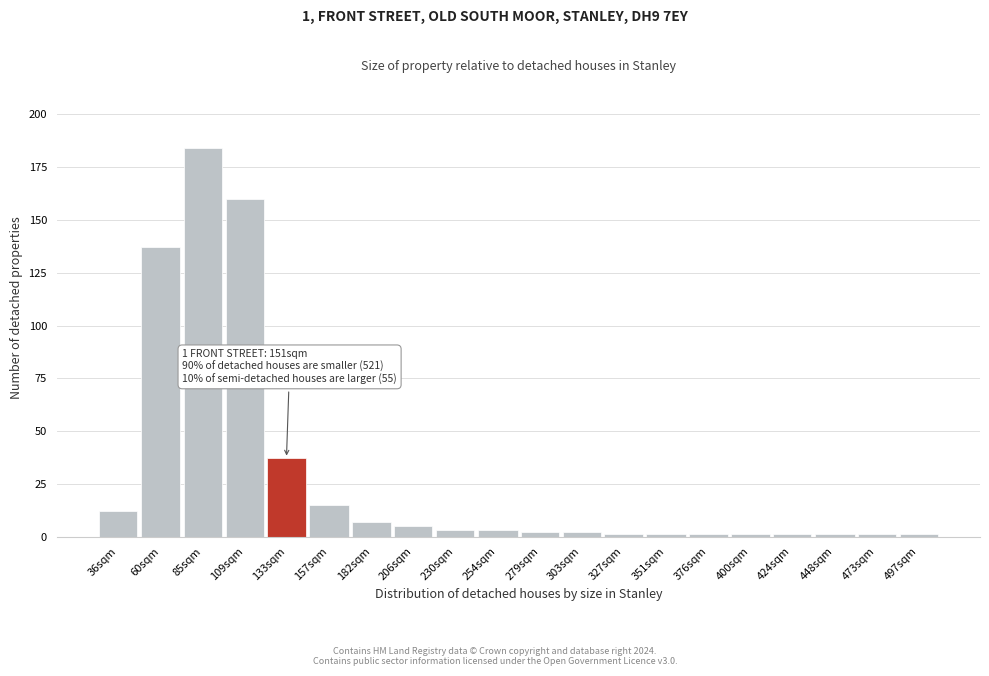

Reading left to right, extract all data points from this chart.

12	137	184	160	37	15	7	5	3	3	2	2	1	1	1	1	1	1	1	1